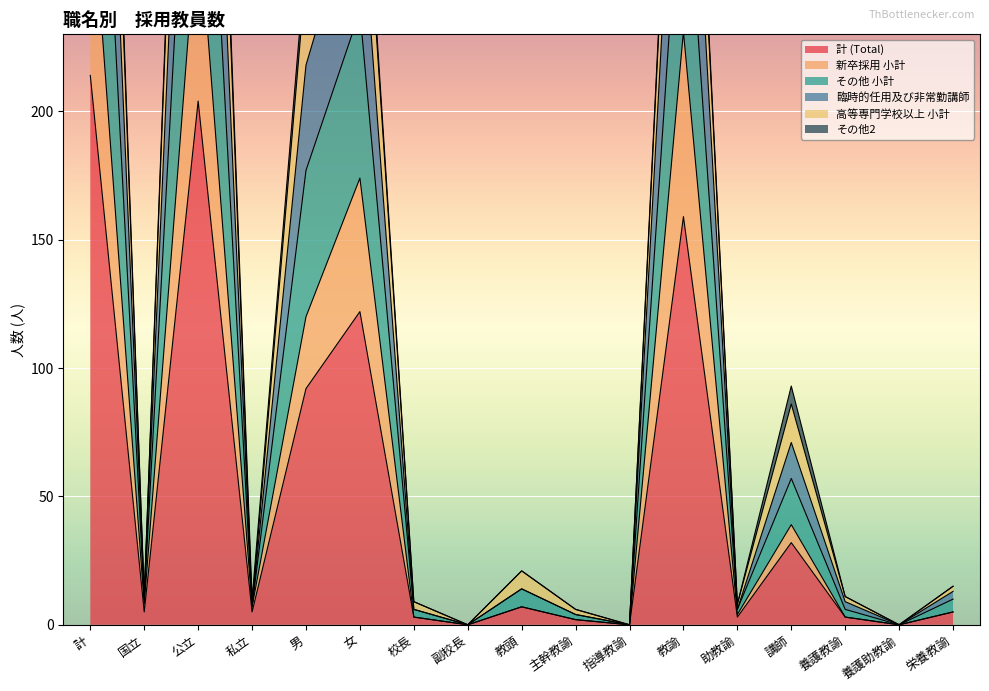

At which label does その他 小計 reach its peak?

計